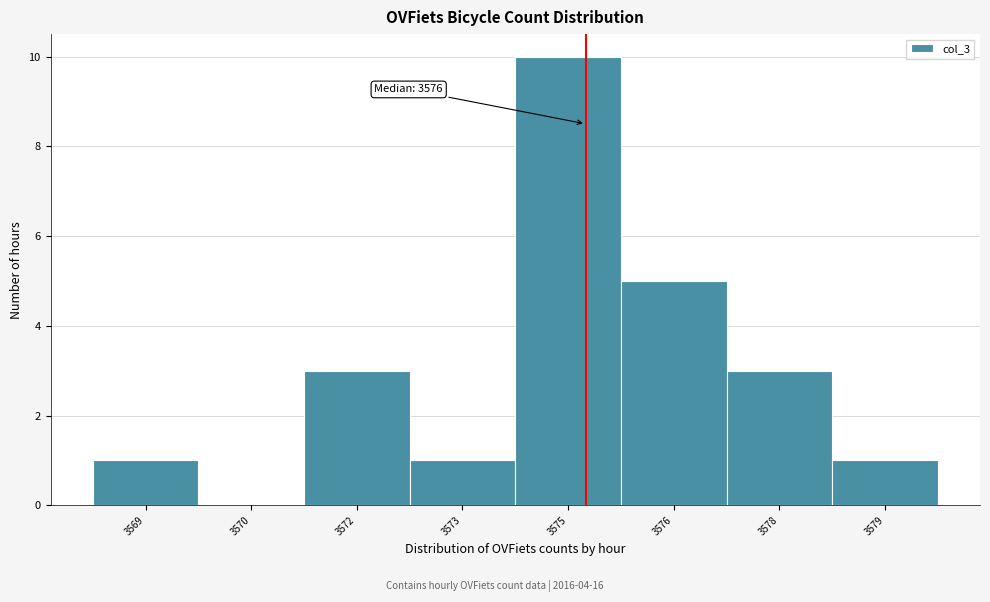

Reading left to right, what are all the values shown in this chart?

3569=1	3570=0	3572=3	3573=1	3575=10	3576=5	3578=3	3579=1